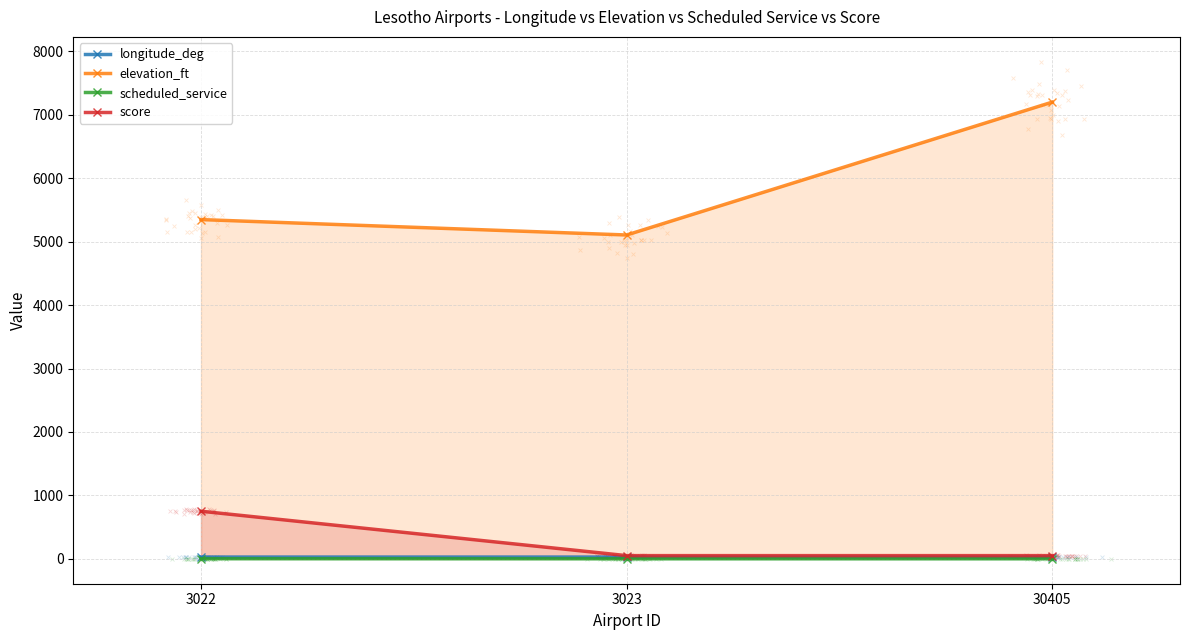

Is the value of elevation_ft at 30405 greater than the value of longitude_deg at 3022?

Yes